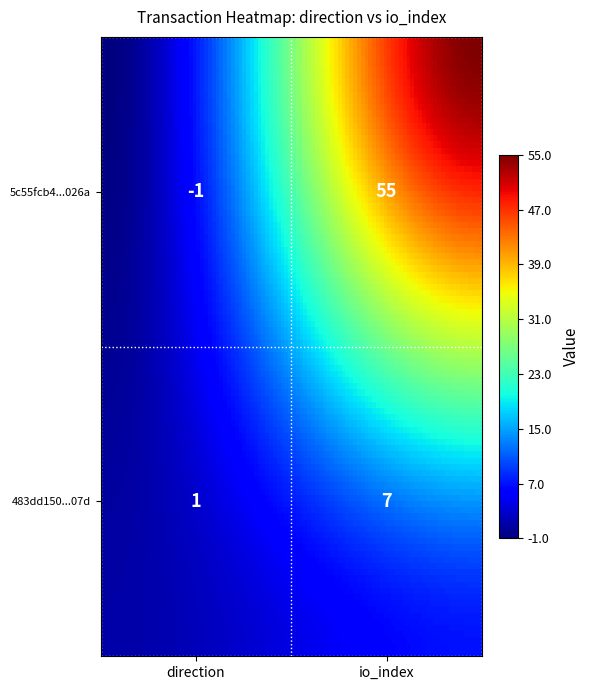

What is the maximum value shown in the chart?

55